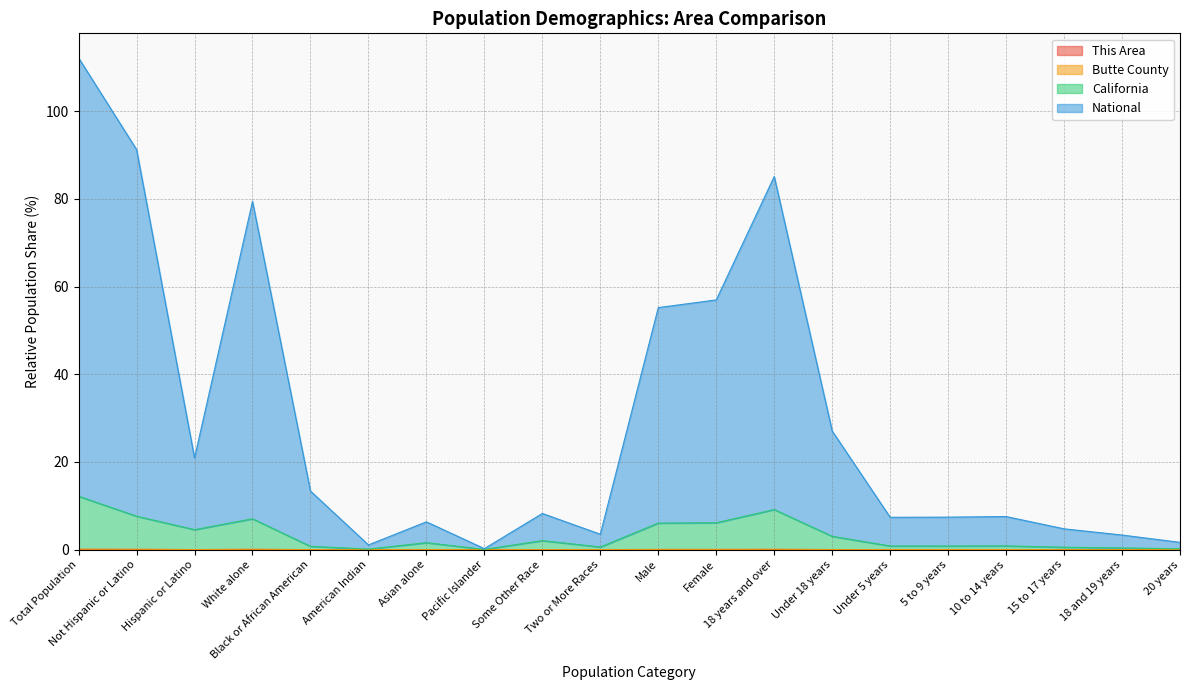

Does the chart have visible grid lines?

Yes